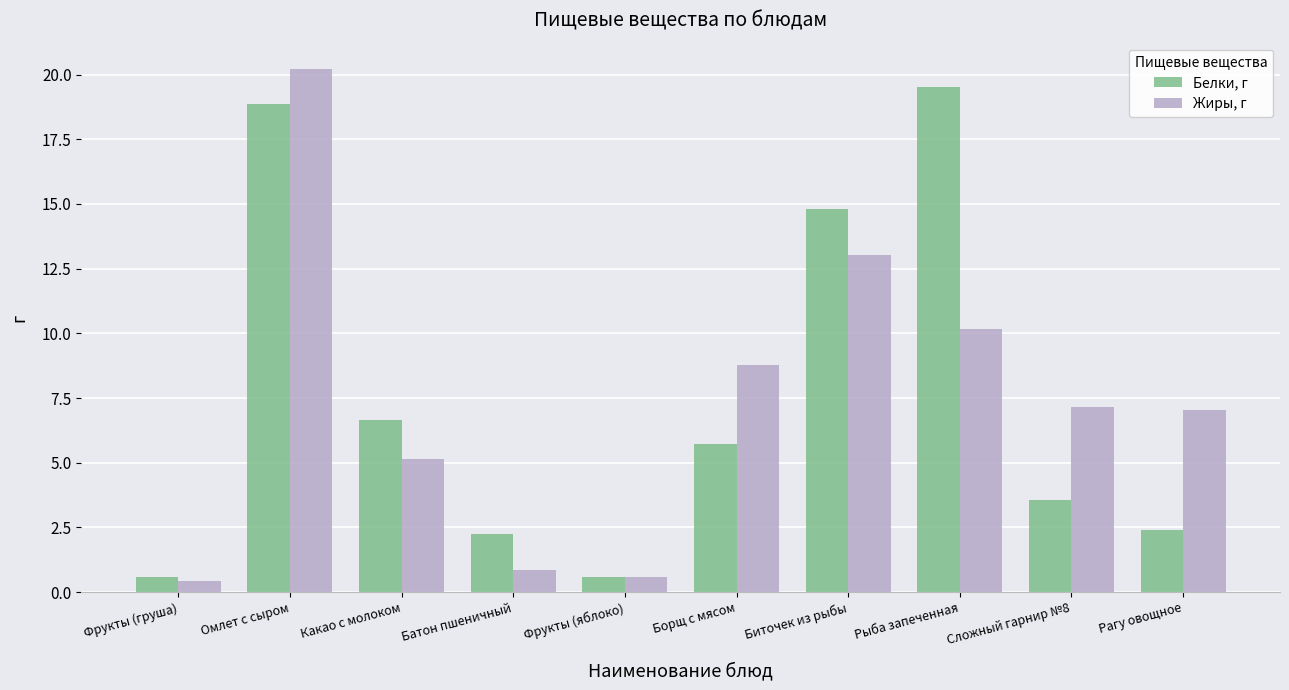

How many series are shown in this chart?

2